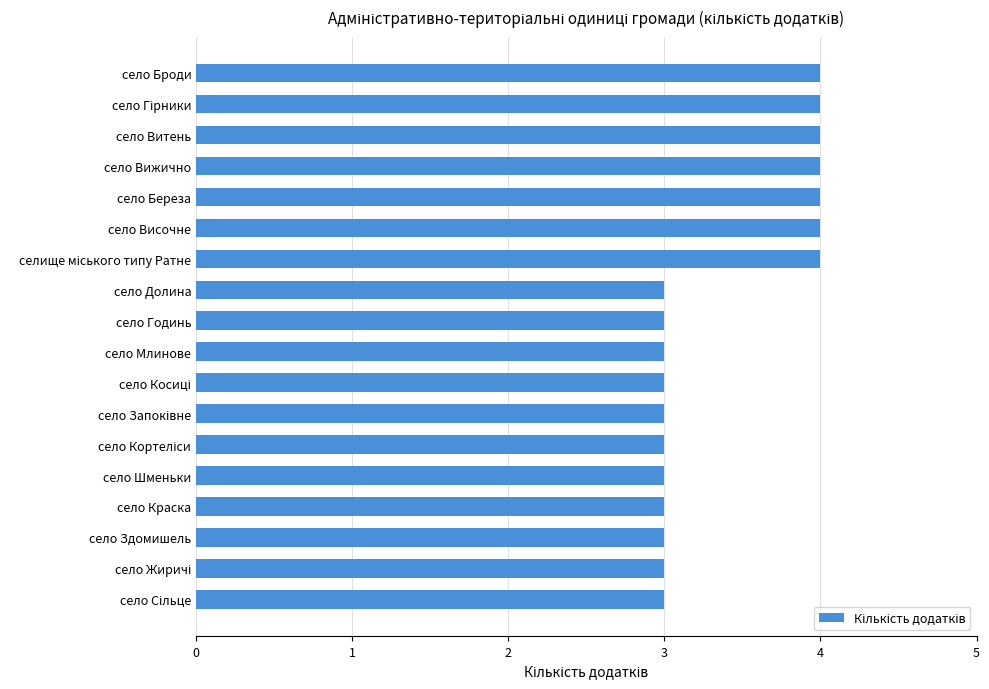

True or false: the data shows 1 at село Млинове.

False